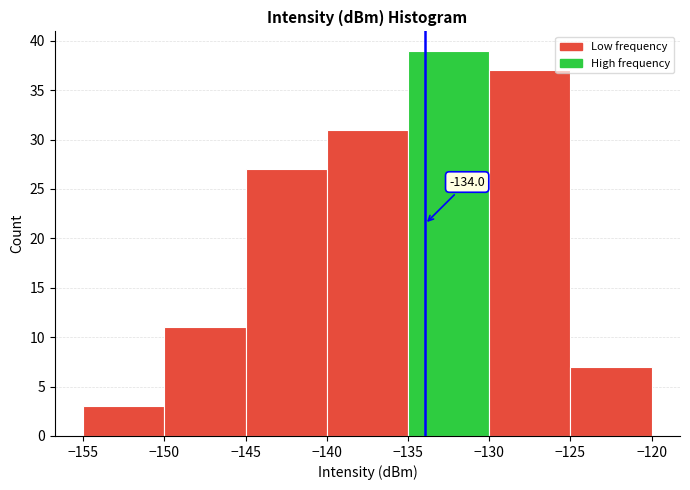

Over which range of the x-axis is the bar tallest?

-135 to -130